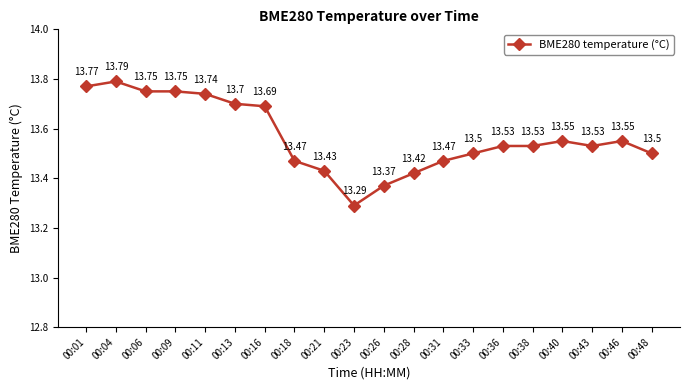

Approximately how many times larger is the value at 00:21 compared to 00:06?

1.0